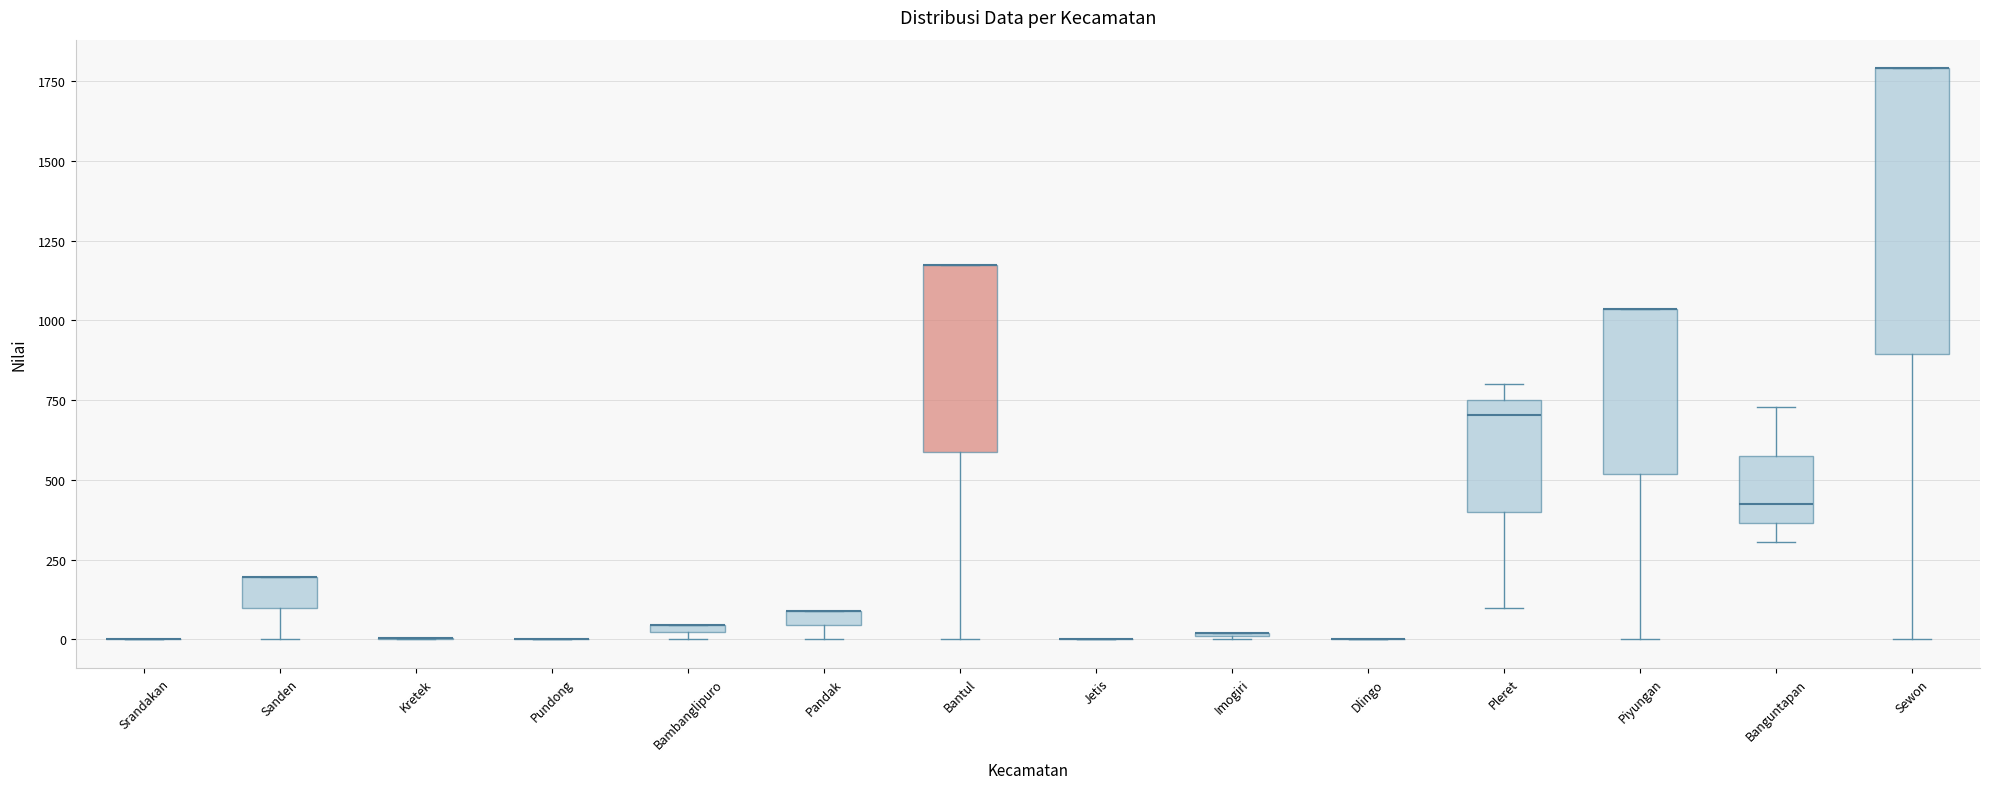

Comparing the boxes themselves (not the whiskers), which one is the tallest?

Sewon